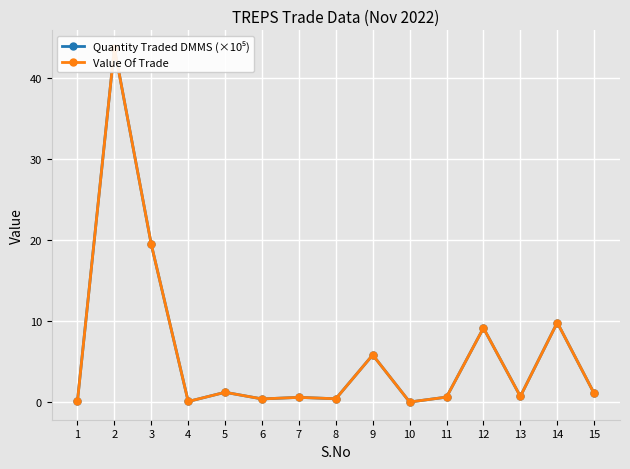

What is the value of the Quantity Traded DMMS (×10⁵) point at the 15th from the left?

1.1